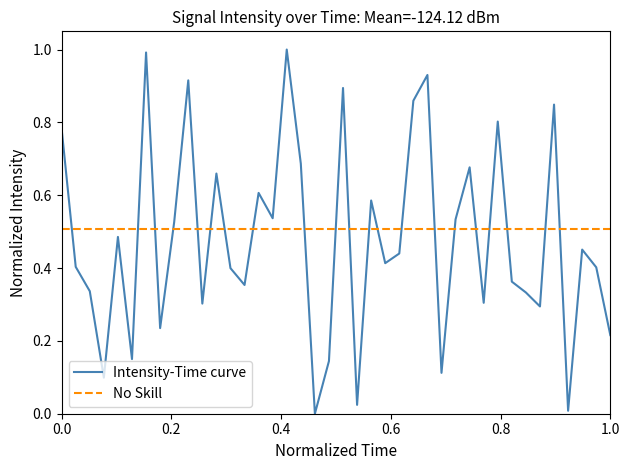

Is it true that the value at 25 is 1.3?

False